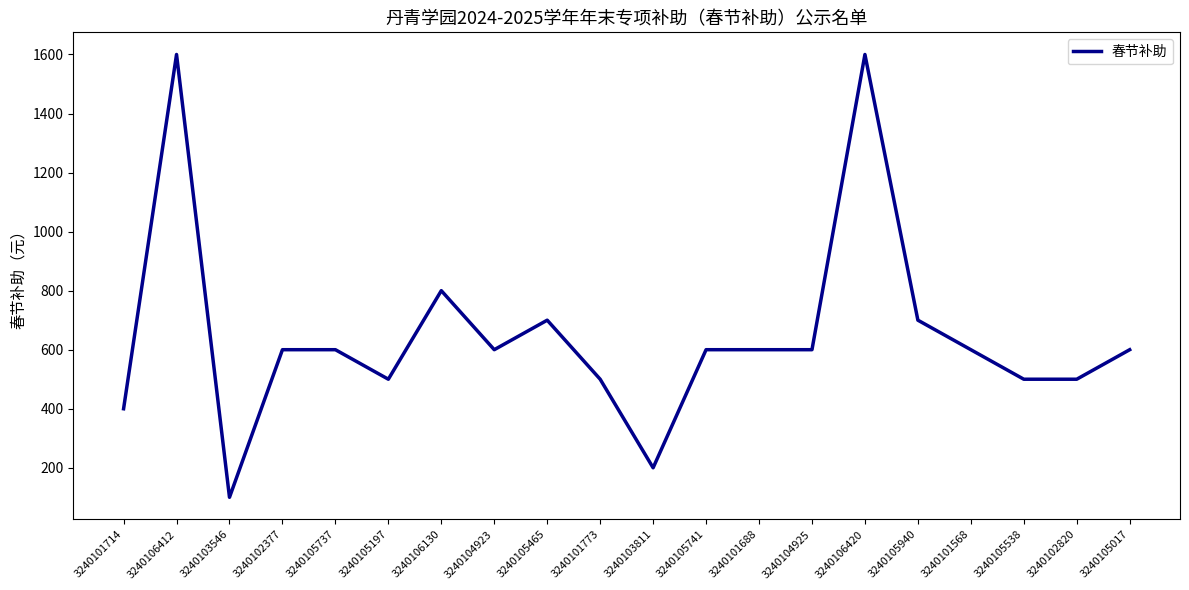

True or false: the data has more than 0 interior local peaks.

True